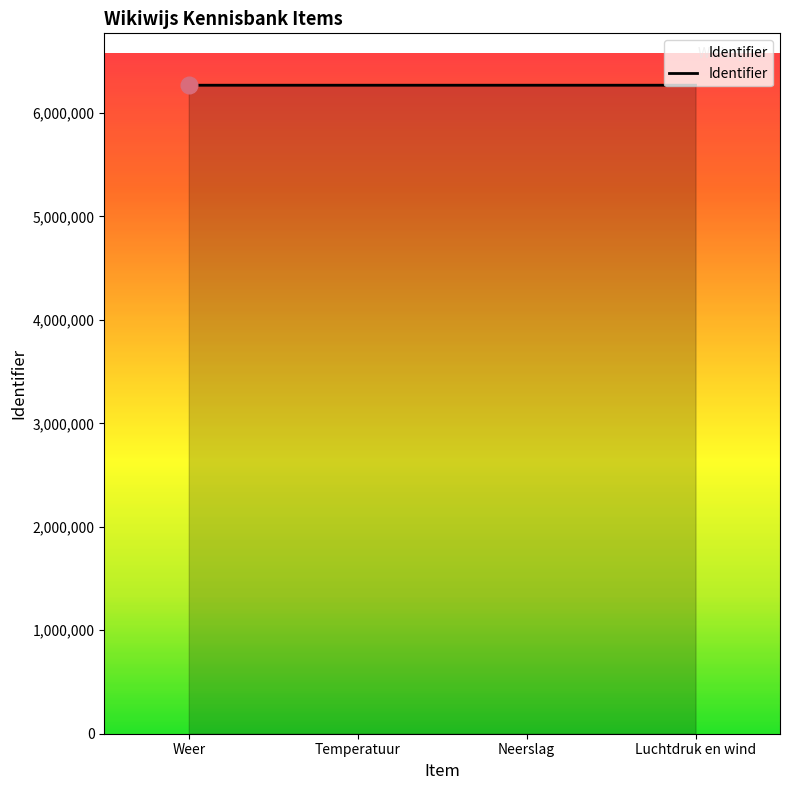

What is the greatest value displayed?

6268224